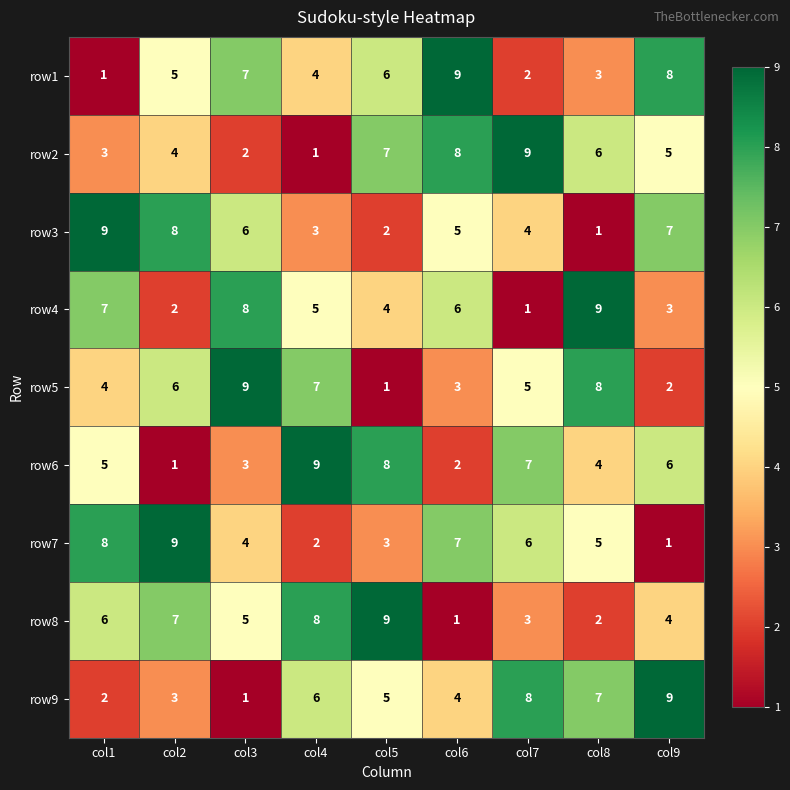

Read the row7 value at col5.

3